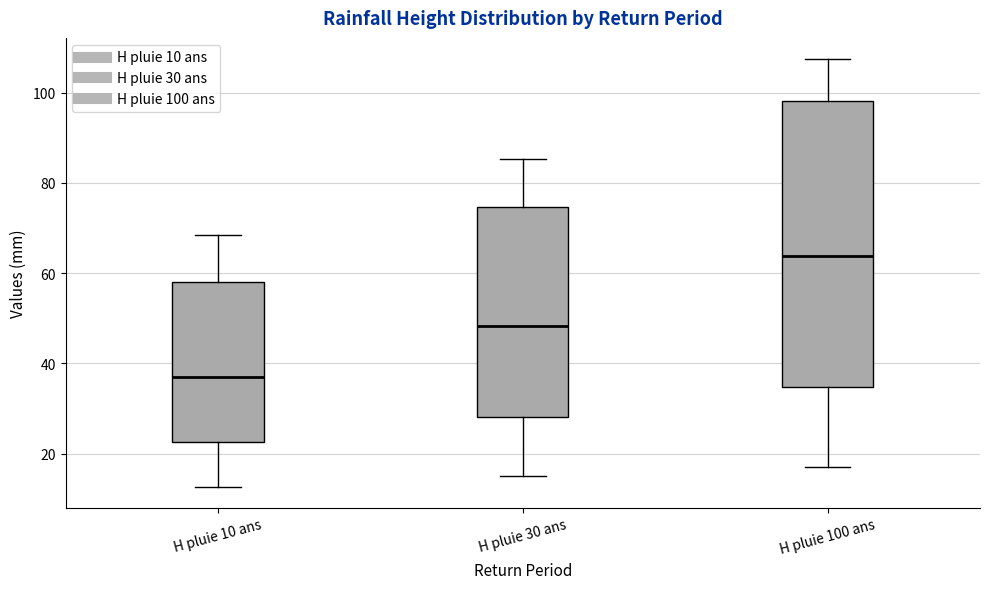

Reading left to right, transcribe this box plot: for each box, give where its median line is, the range the box spans, and where its two whiskers end, as read against the y-axis. The values are not printed on the chart, so give them approximately, as read against the axis.

H pluie 10 ans: median 36, box 22 to 58, whiskers 12 to 68
H pluie 30 ans: median 48, box 28 to 74, whiskers 14 to 86
H pluie 100 ans: median 64, box 34 to 98, whiskers 18 to 108